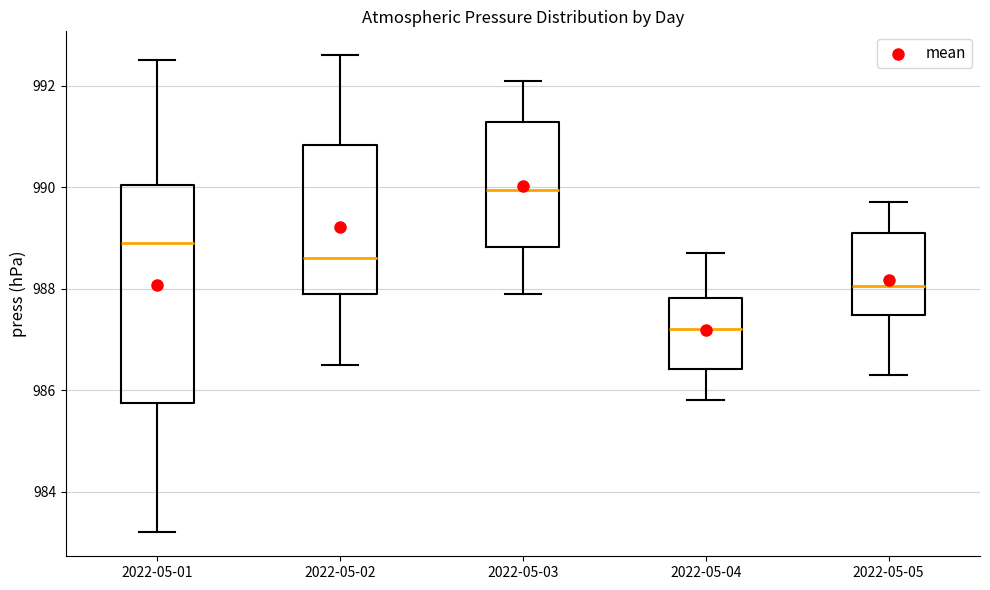

Reading left to right, transcribe this box plot: for each box, give where its median line is, the range the box spans, and where its two whiskers end, as read against the y-axis. The values are not printed on the chart, so give them approximately, as read against the axis.

2022-05-01: median 989.0, box 985.8 to 990.0, whiskers 983.2 to 992.6
2022-05-02: median 988.6, box 988.0 to 990.8, whiskers 986.6 to 992.6
2022-05-03: median 990.0, box 988.8 to 991.2, whiskers 988.0 to 992.2
2022-05-04: median 987.2, box 986.4 to 987.8, whiskers 985.8 to 988.8
2022-05-05: median 988.0, box 987.4 to 989.2, whiskers 986.4 to 989.8